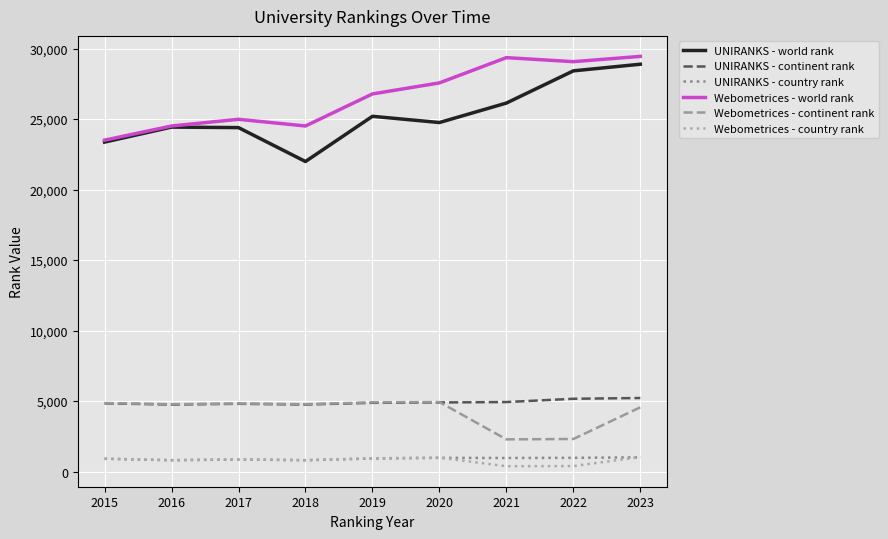

Is the value of UNIRANKS - country rank at 2016 greater than the value of UNIRANKS - world rank at 2016?

No